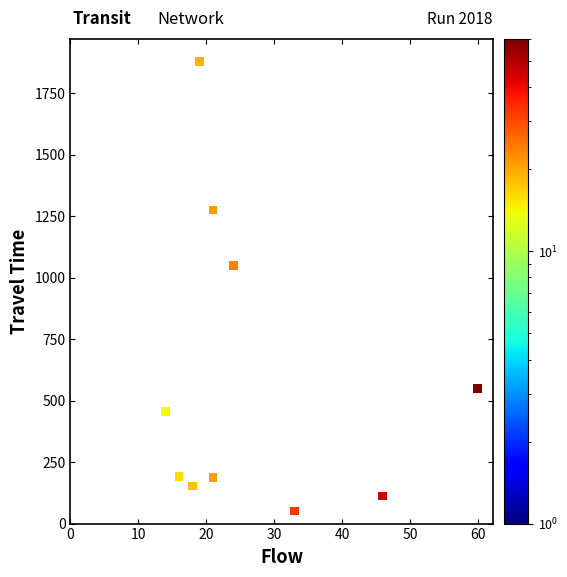

What Y value in the scatter plot is closest to 965?

1050